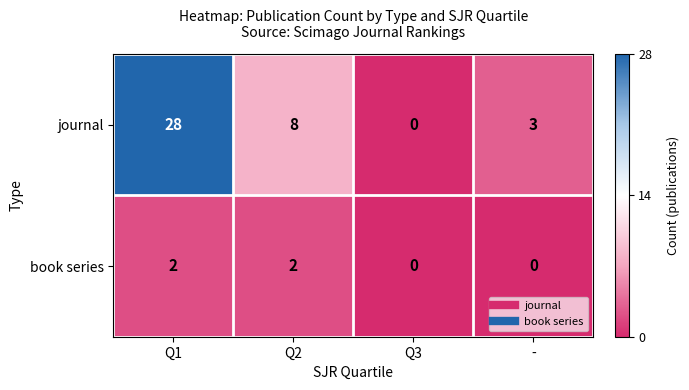

What value does the journal series have at Q1, to the nearest 10?

30